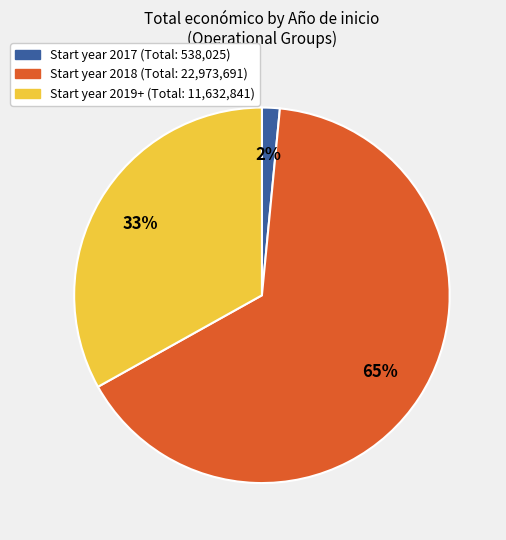

To the nearest percent, what is the average slice percentage?

33%